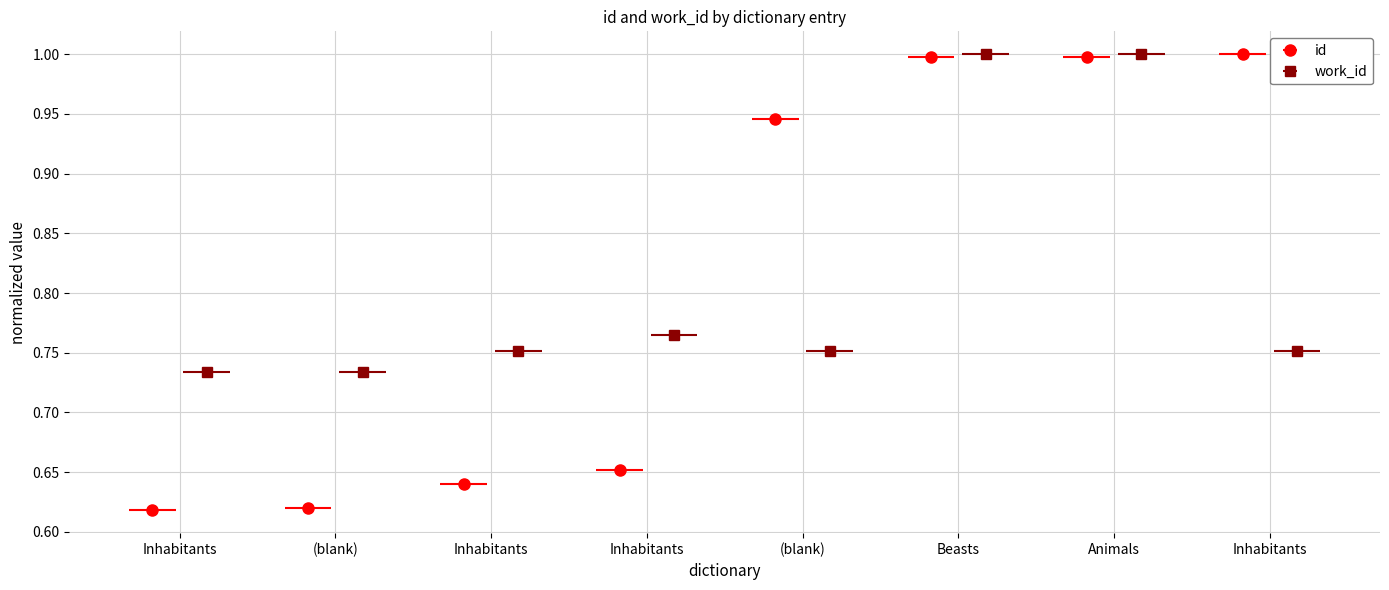

At which category does the chart reach its peak across all series?

Inhabitants